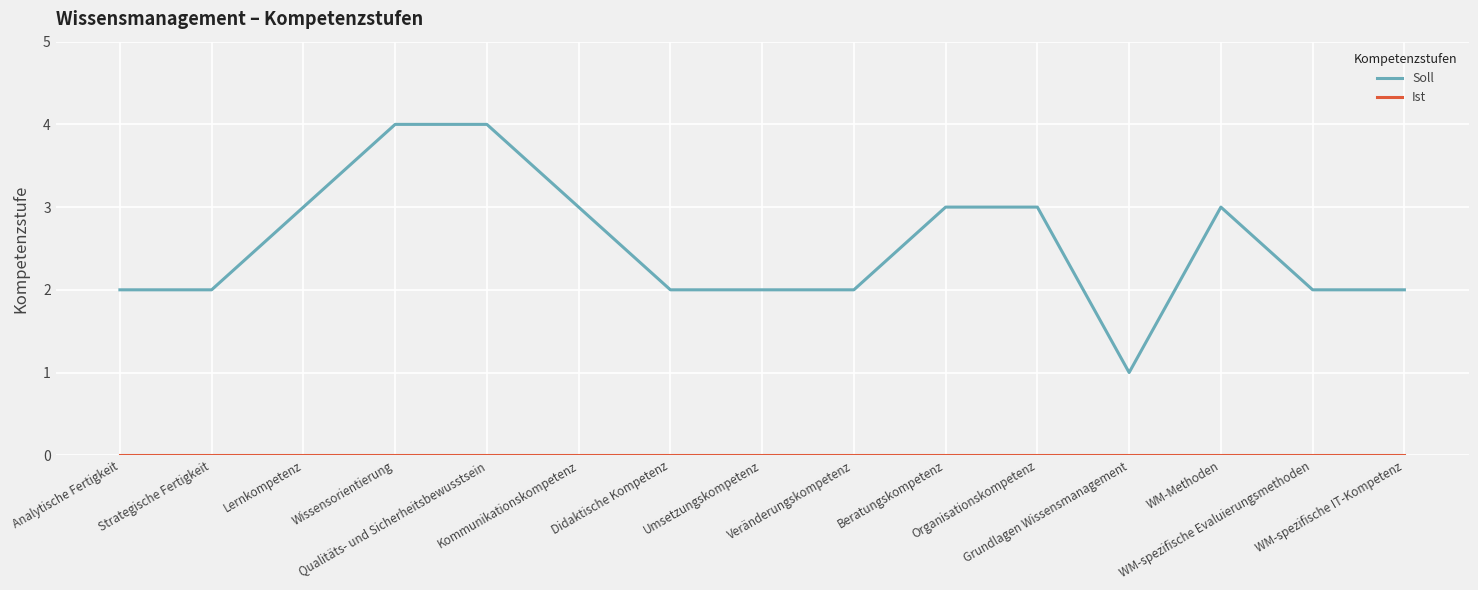

Which series has the widest spread of values?

Soll